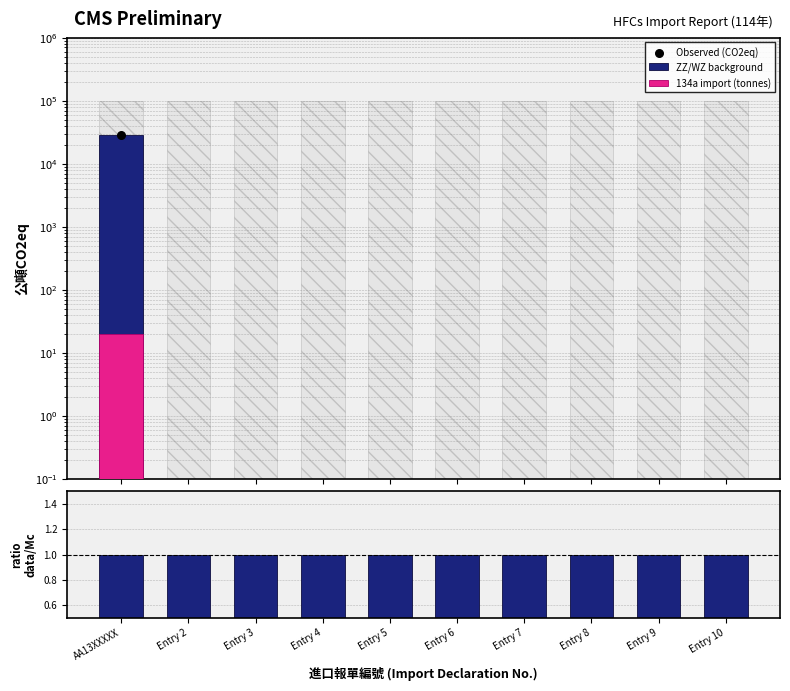

Which series has the widest spread of Y values?

ZZ/WZ background